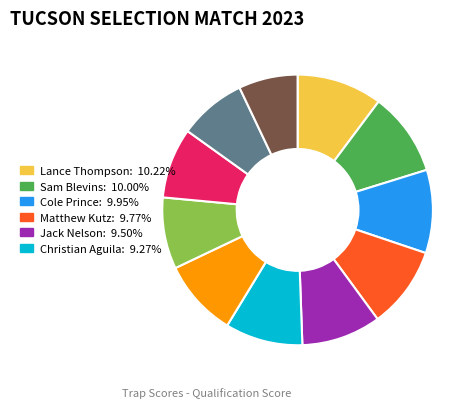

Does any single category account for the majority?

No